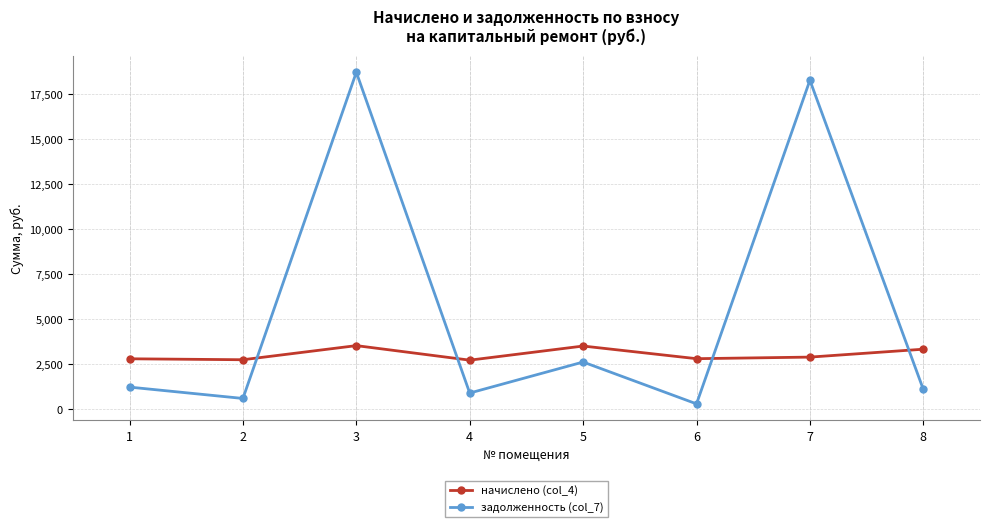

What is the total value across all series at 4?

3650.4